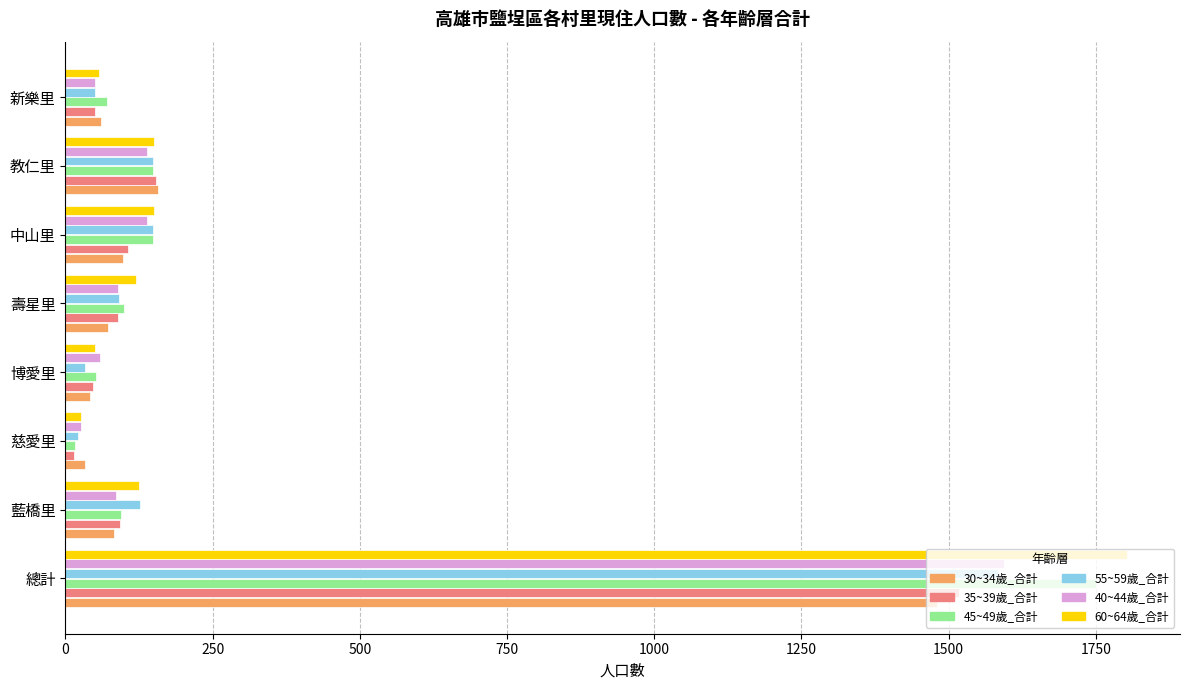

Is it true that 60~64歲_合計 equals 51 at 博愛里?

True